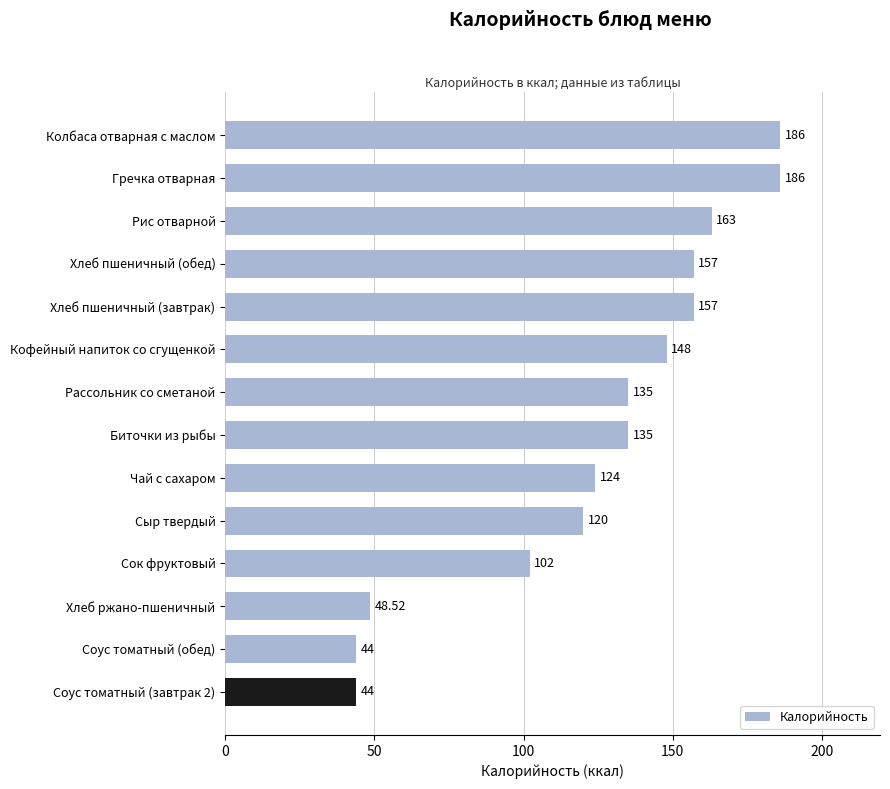

How many categories are shown in the chart?

14